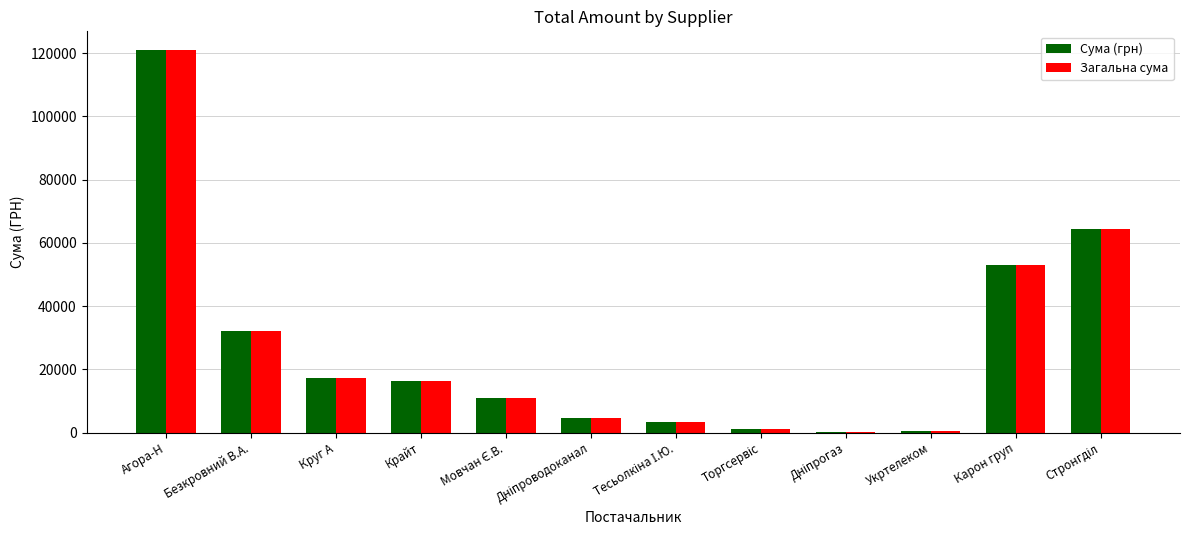

What is the sum of all Сума (грн) values?

324232.0